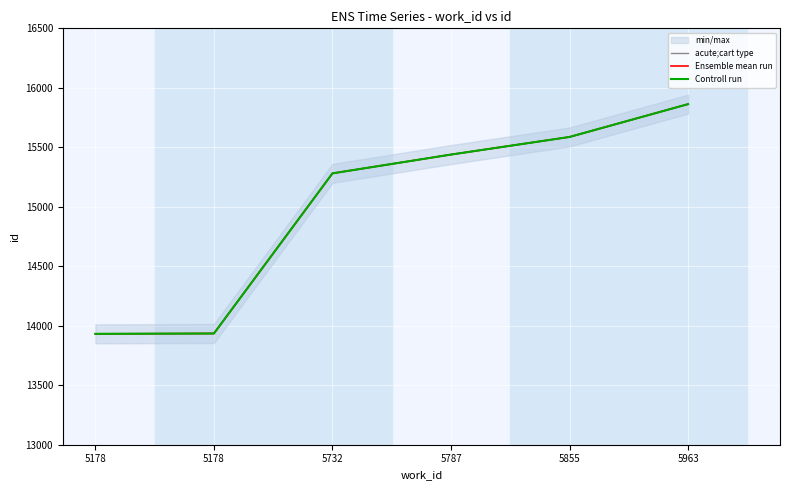

The value of Ensemble mean run at 5732 is 15281. True or false?

True